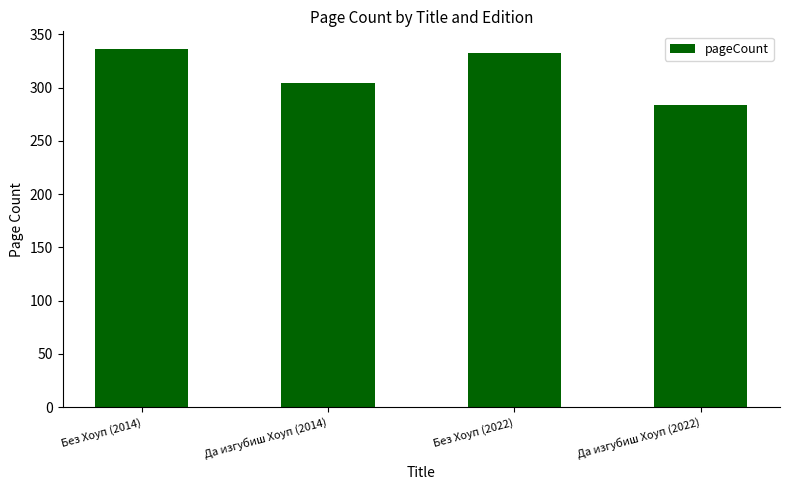

Reading left to right, transcribe all the data shown in this chart.

336	304	332	284